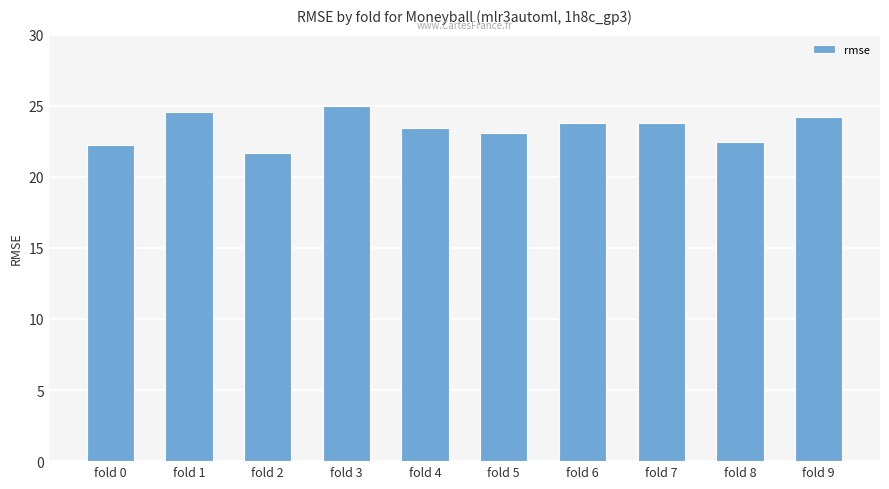

Where does the data first go above 23?

fold 1